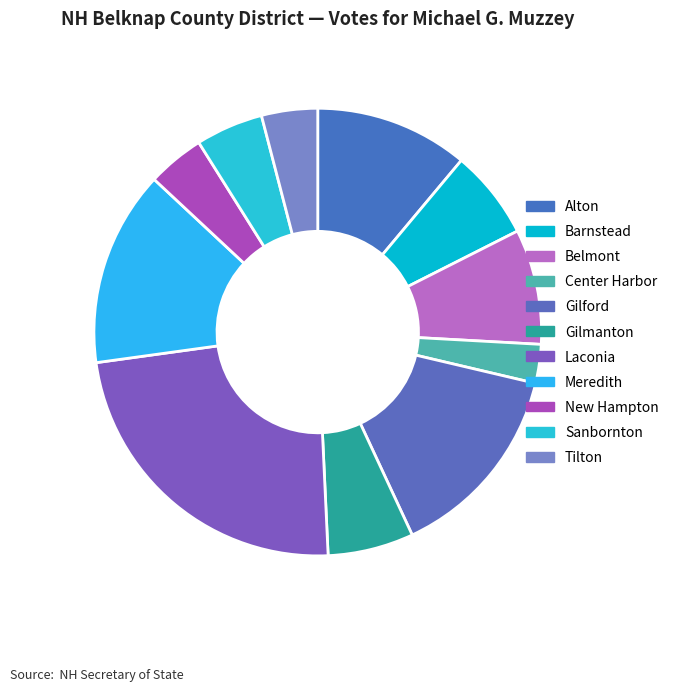

To the nearest percent, what is the average slice percentage?

9%